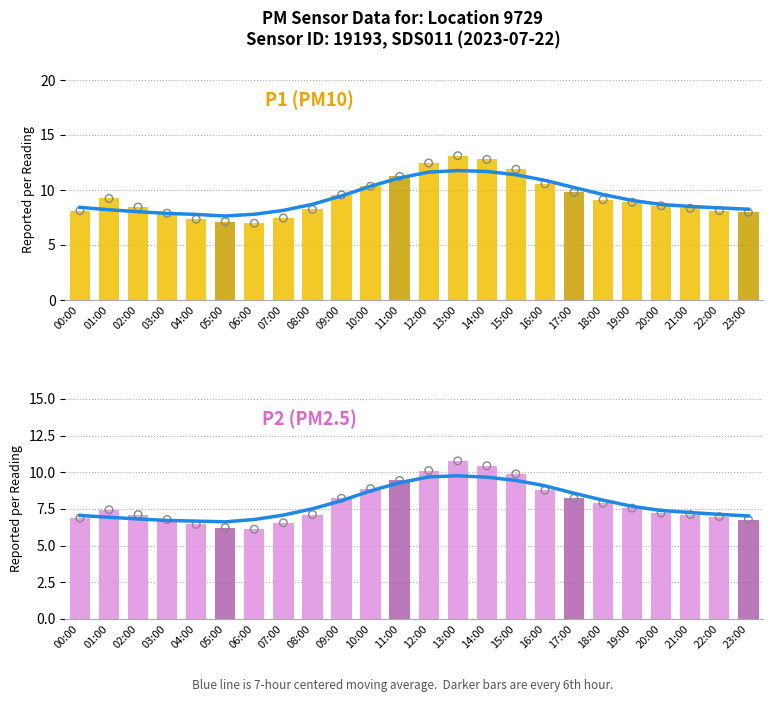

Which series has the largest Y range (max minus min)?

P1